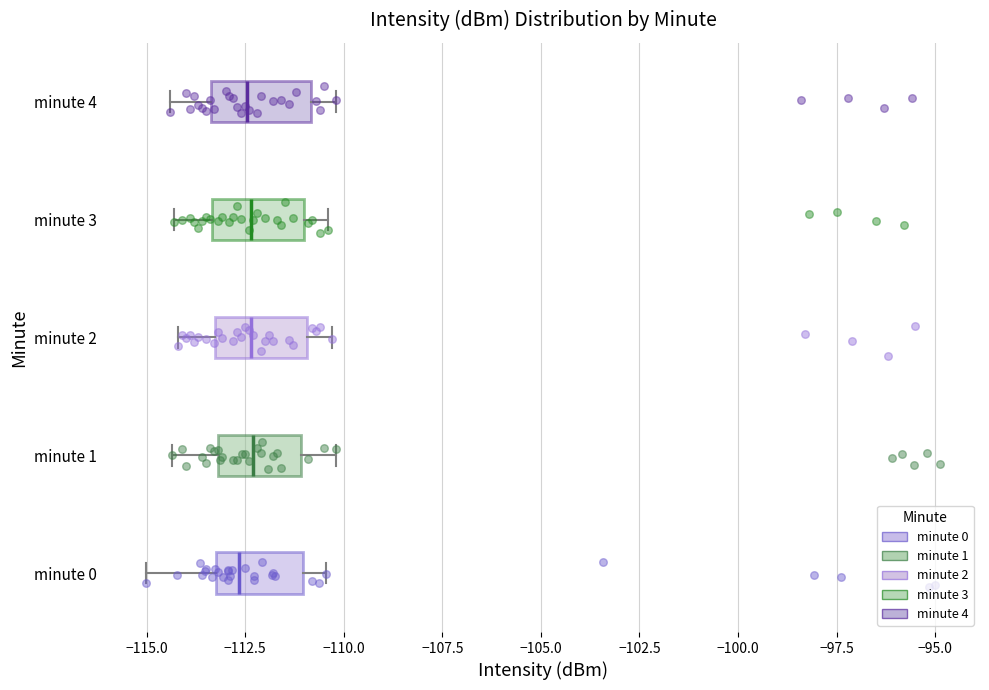

Reading bottom to top, transcribe this box plot: for each box, give where its median line is, the range the box spans, and where its two whiskers end, as read against the x-axis. The values are not printed on the chart, so give them approximately, as read against the axis.

minute 0: median -112.5, box -113.5 to -111.0, whiskers -115.0 to -110.5
minute 1: median -112.5, box -113.0 to -111.0, whiskers -114.5 to -110.0
minute 2: median -112.5, box -113.5 to -111.0, whiskers -114.0 to -110.5
minute 3: median -112.5, box -113.5 to -111.0, whiskers -114.5 to -110.5
minute 4: median -112.5, box -113.5 to -111.0, whiskers -114.5 to -110.0